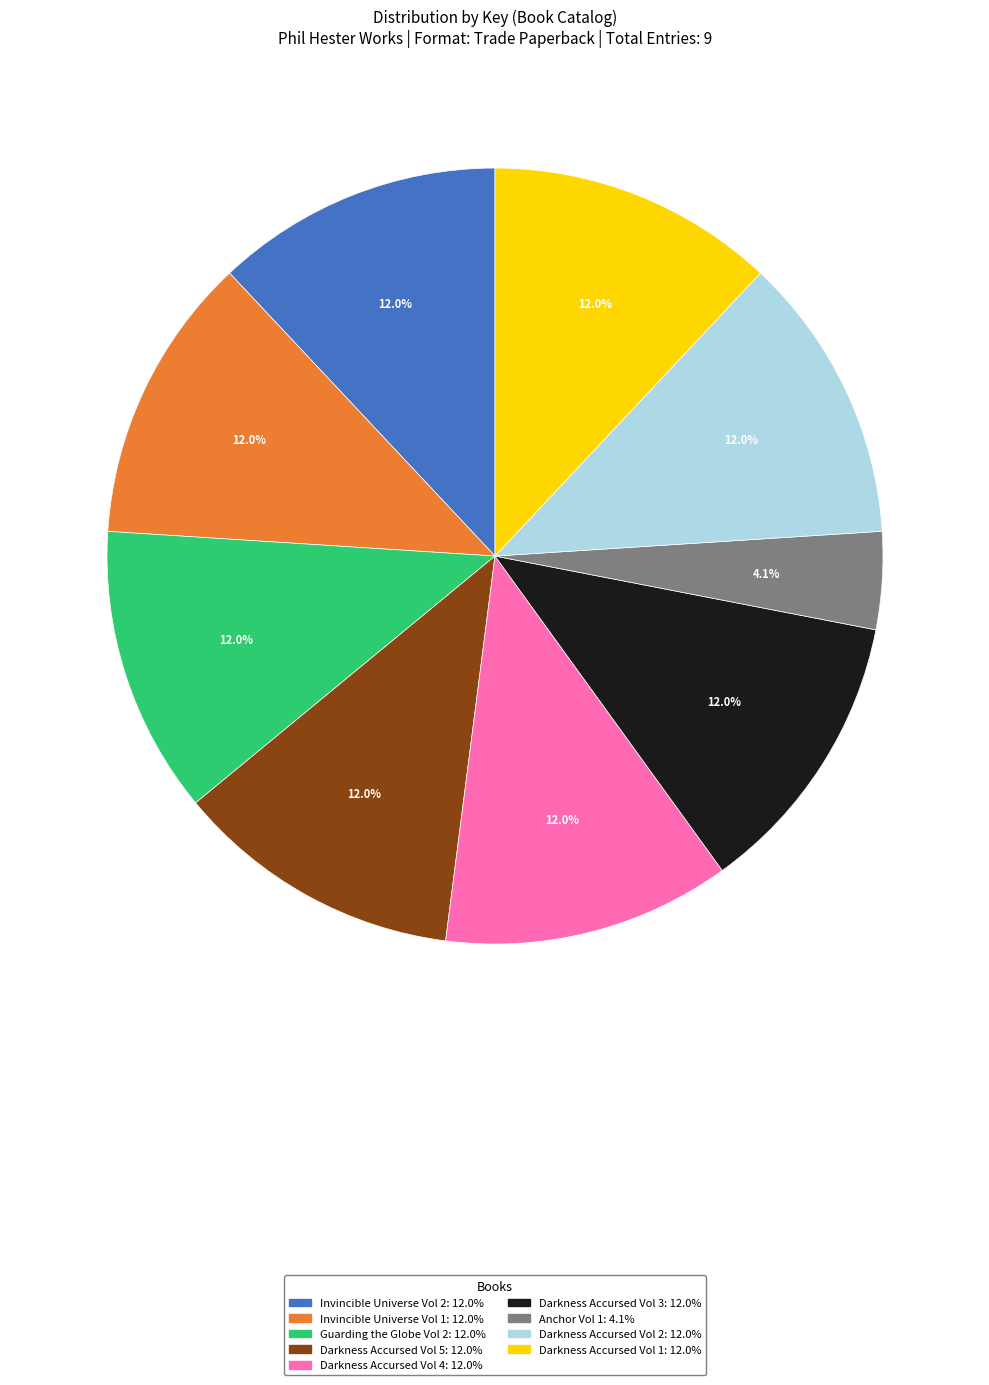

To the nearest percent, what is the difference between the largest and smallest slice percentages?

8%